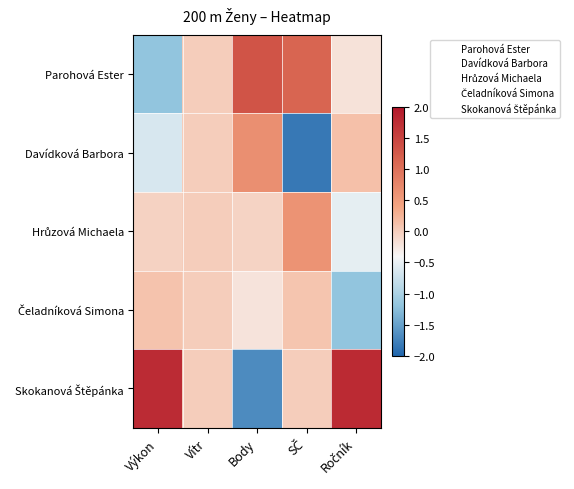

What is the maximum value shown in the chart?

1.8